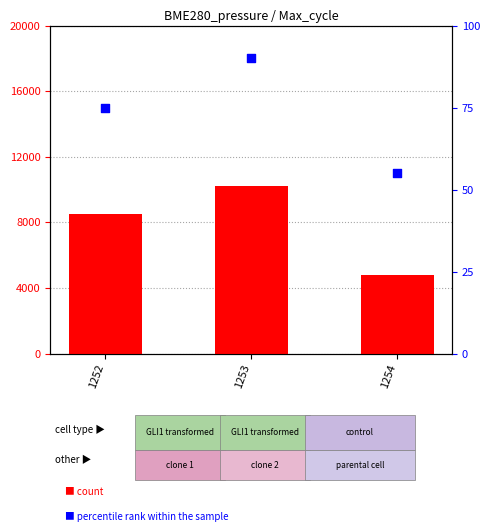

What are all the series names shown in the legend?

count, percentile rank within the sample